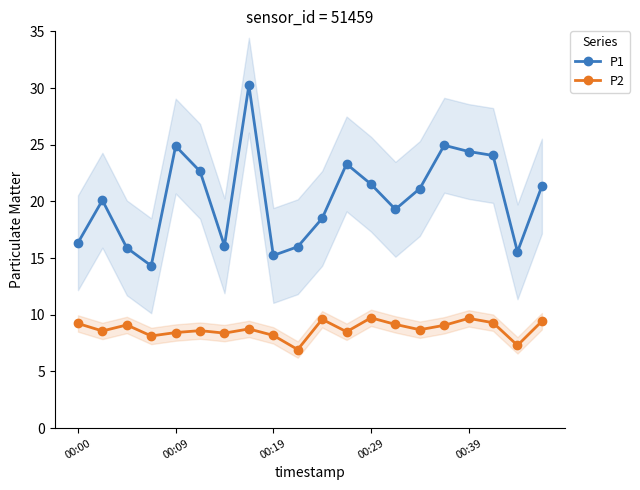

List the series in order of their peak value, highest first.

P1, P2